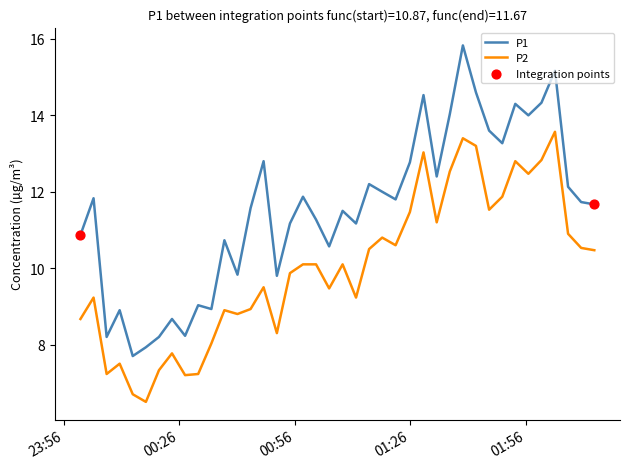

Which series has the widest spread of values?

P1